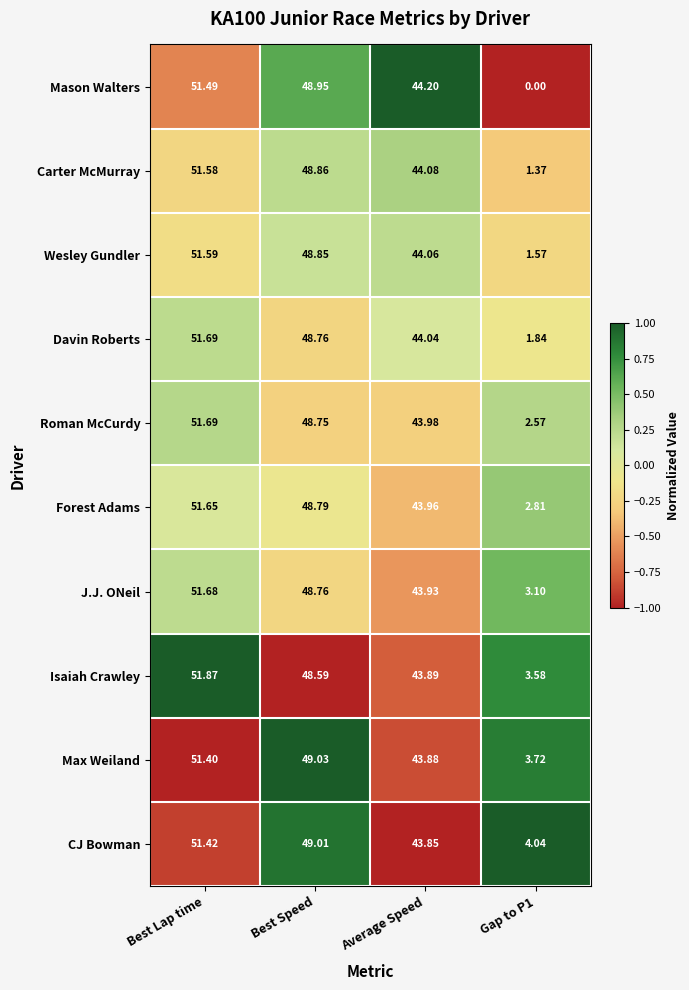

Where does the Wesley Gundler series first go above 48?

Best Lap time